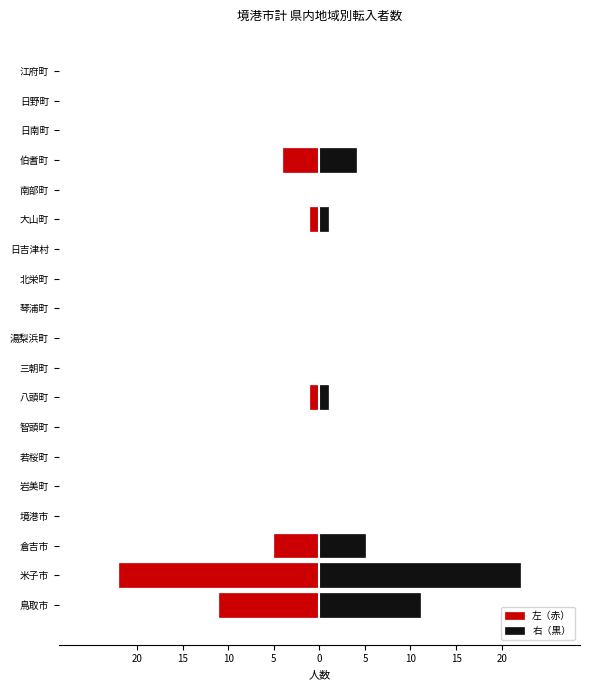

Reading left to right, what are all the values shown in this chart?

左（赤）: -11	-22	-5	0	0	0	0	-1	0	0	0	0	0	-1	0	-4	0	0	0
右（黒）: 11	22	5	0	0	0	0	1	0	0	0	0	0	1	0	4	0	0	0